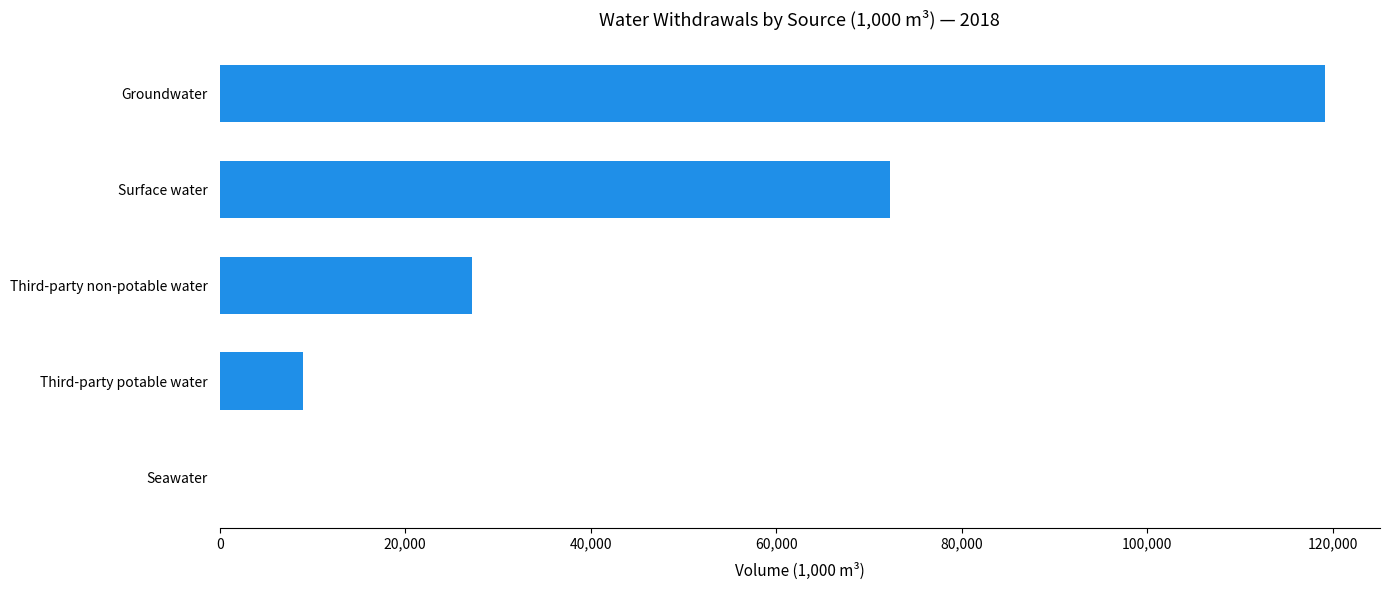

Which category has the highest value across all series?

Groundwater